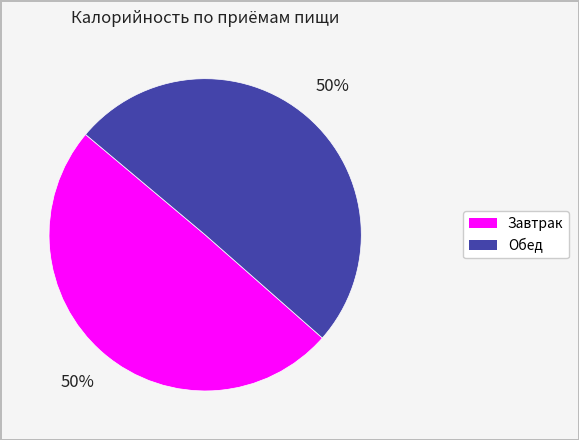

To the nearest percent, what is the average slice percentage?

50%